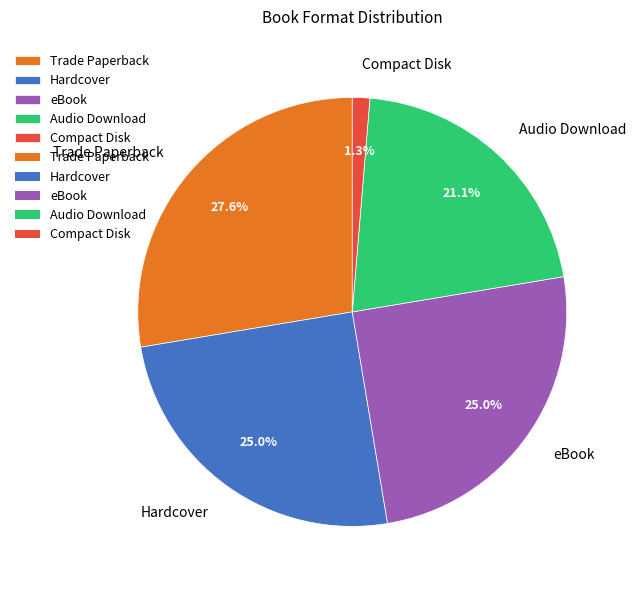

Which category has the biggest portion of the pie?

Trade Paperback